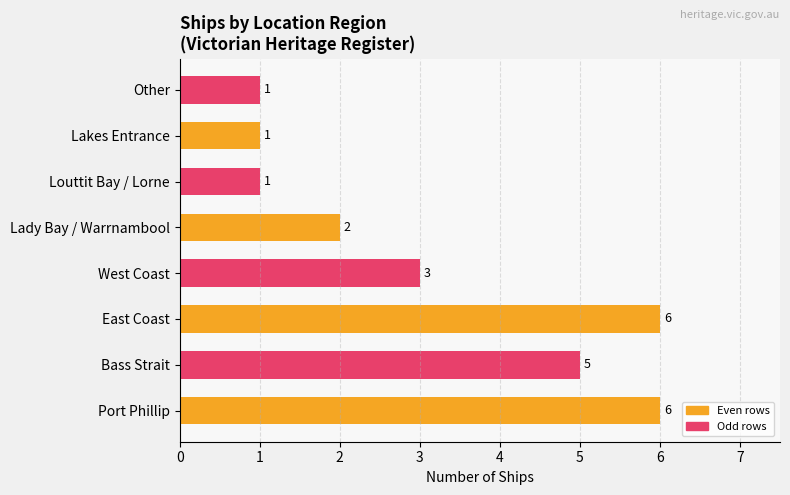

How many series are shown in this chart?

1